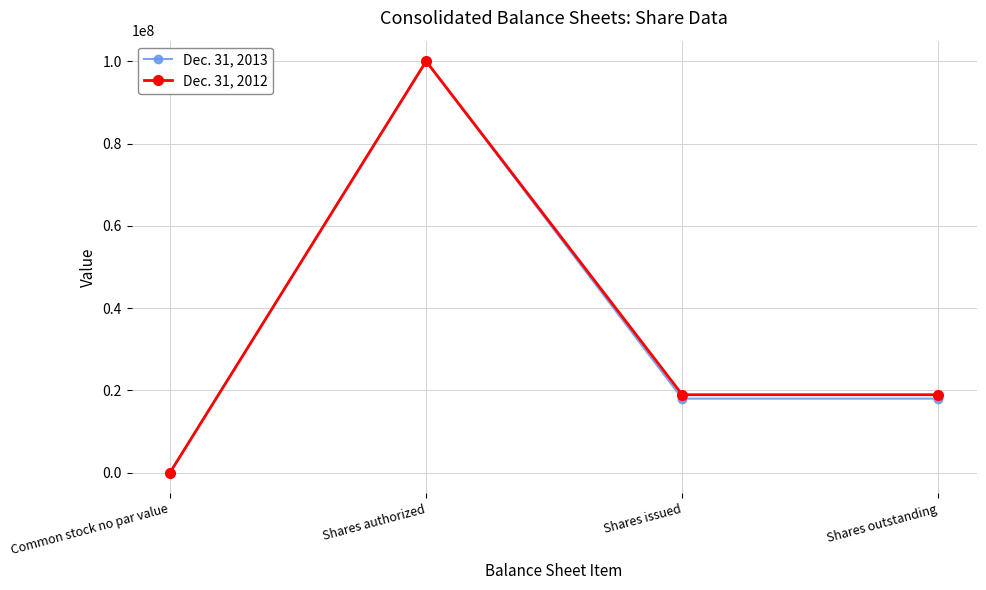

Reading left to right, transcribe all the data shown in this chart.

Dec. 31, 2013: Common stock no par value=0	Shares authorized=100000000	Shares issued=17985503	Shares outstanding=17985503
Dec. 31, 2012: Common stock no par value=0	Shares authorized=100000000	Shares issued=18937107	Shares outstanding=18937107